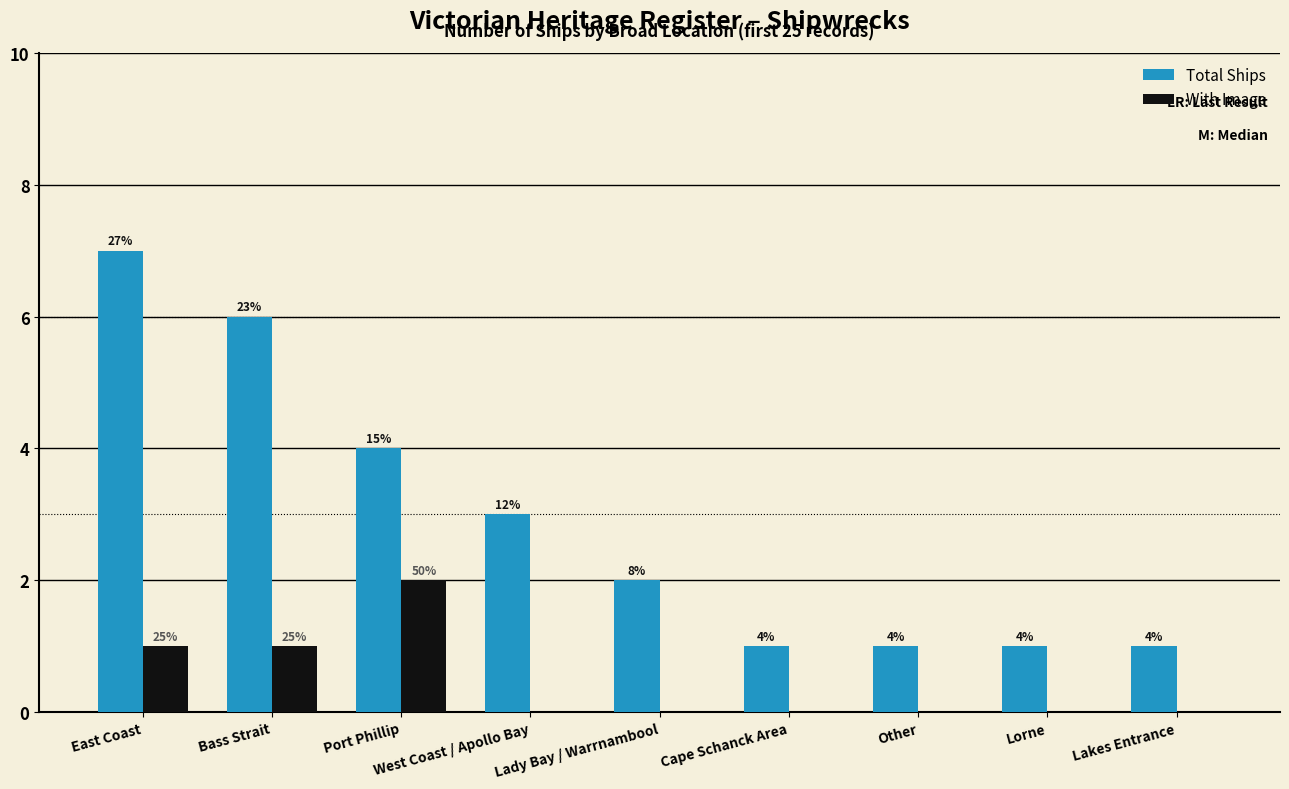

What is the value of the Total Ships bar at the 3rd from the left?

4